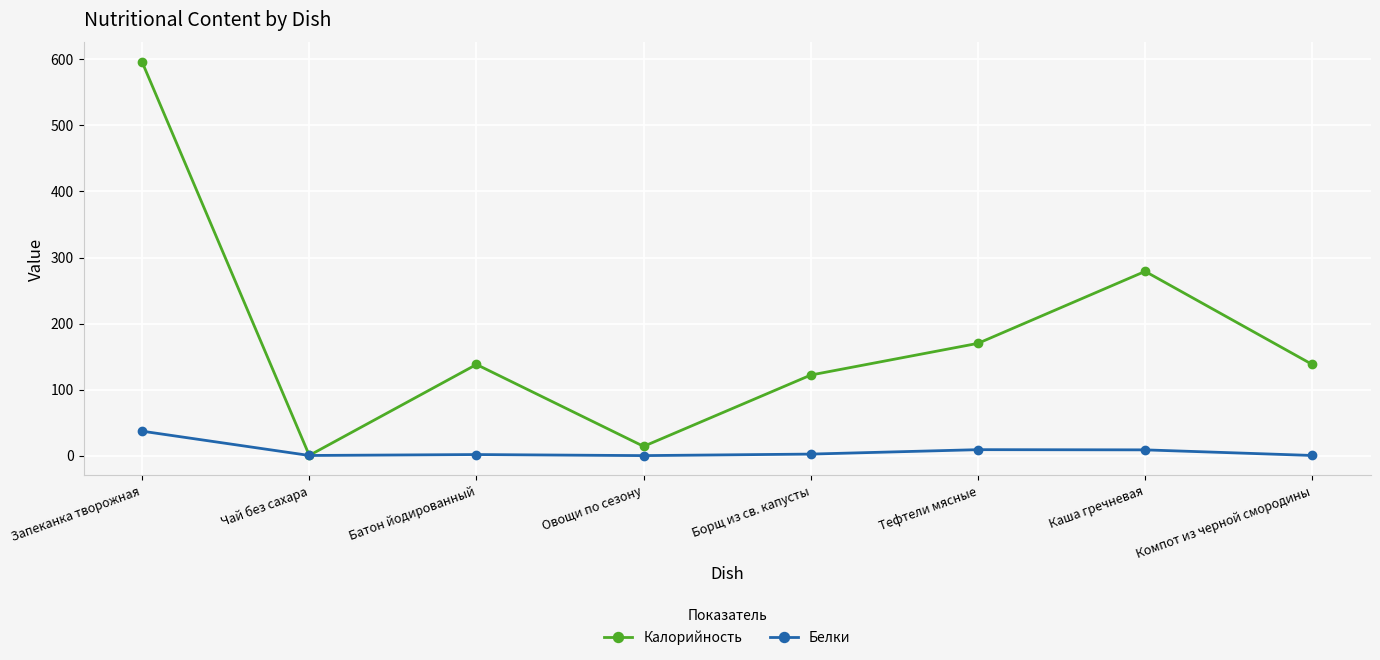

At which category is the sum across all series the highest?

Запеканка творожная